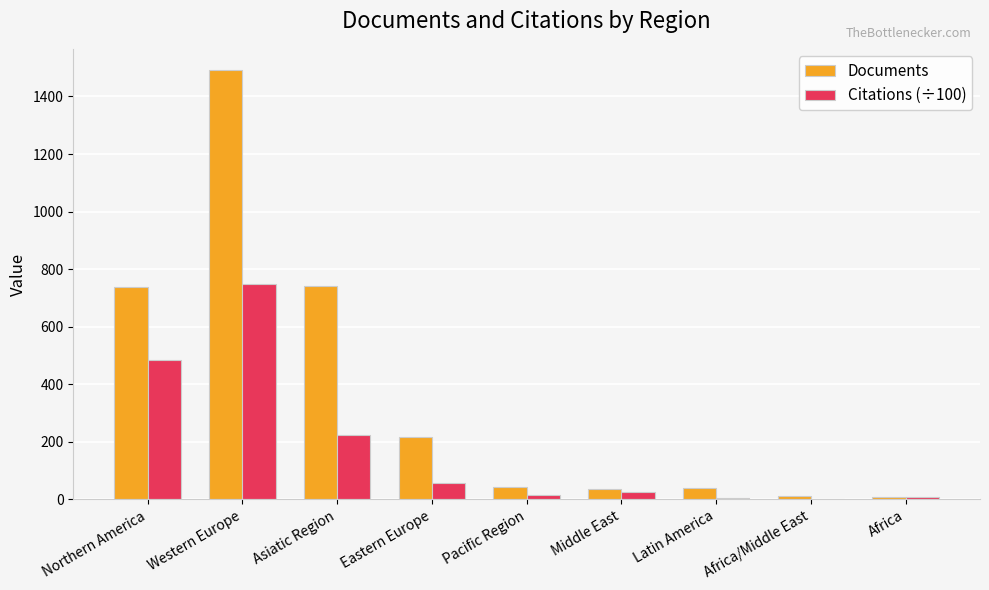

Read the Citations (÷100) value at Africa/Middle East.

1.7